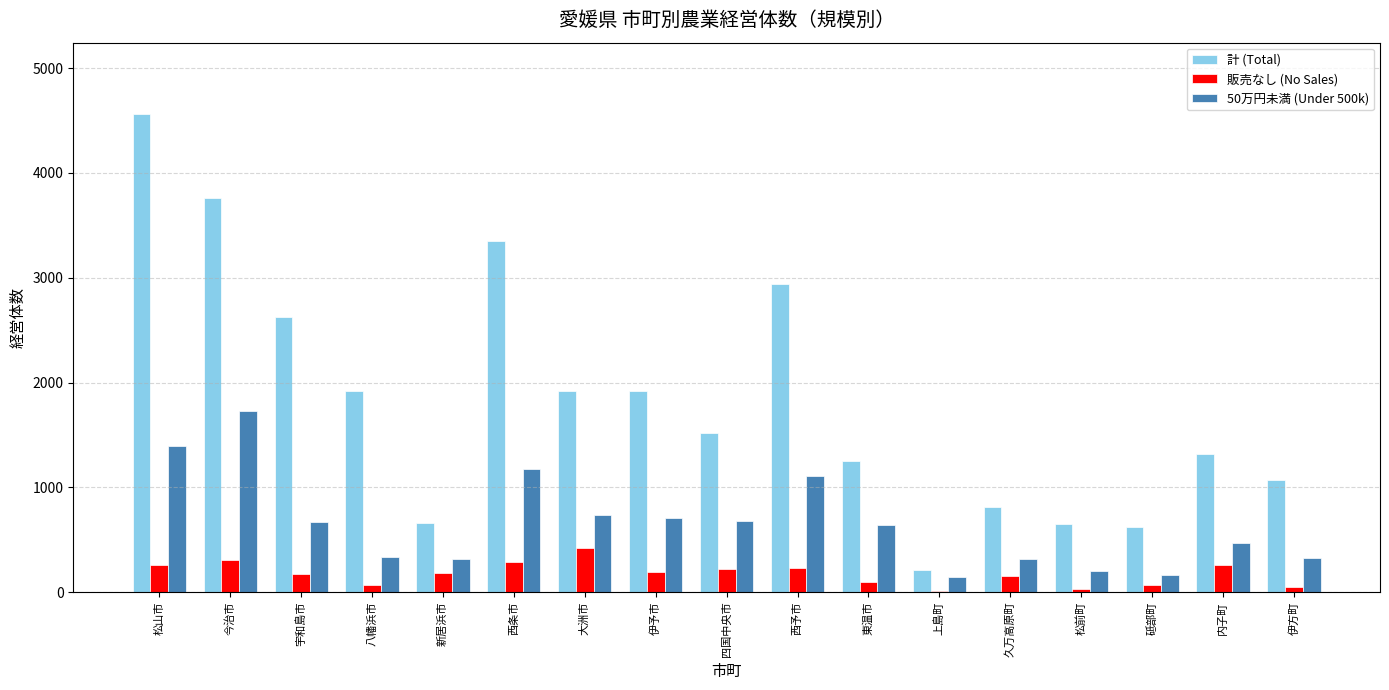

Is it true that 計 (Total) equals 654 at 松前町?

True